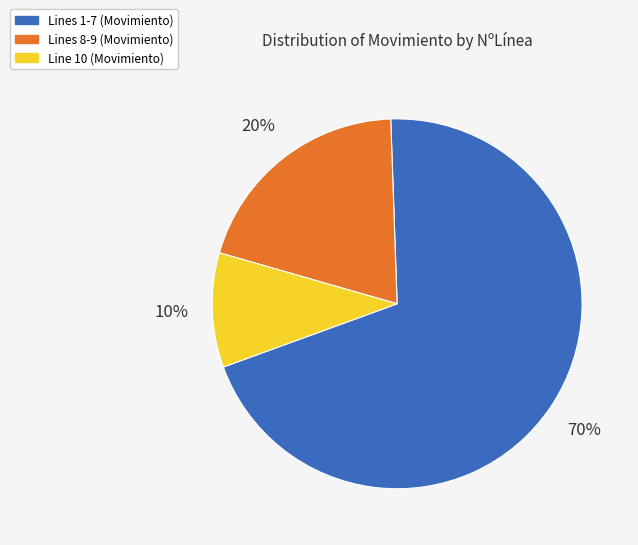

To the nearest percent, what is the difference between the largest and smallest slice percentages?

60%